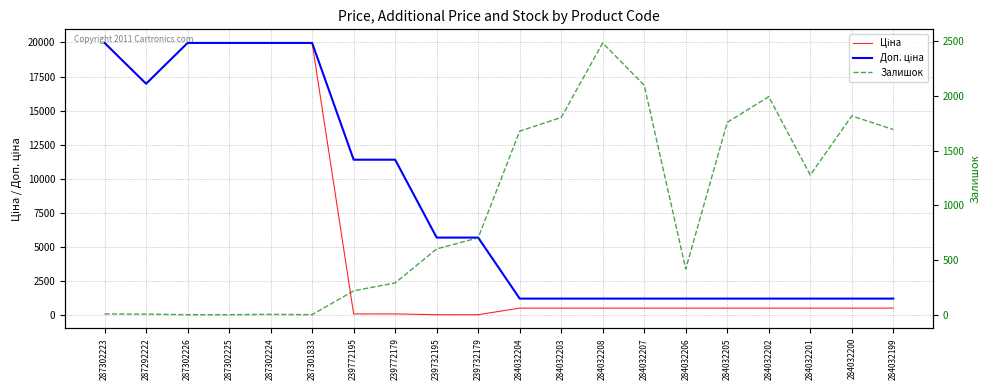

What value does the Доп. ціна series have at 239772179?

11410.0